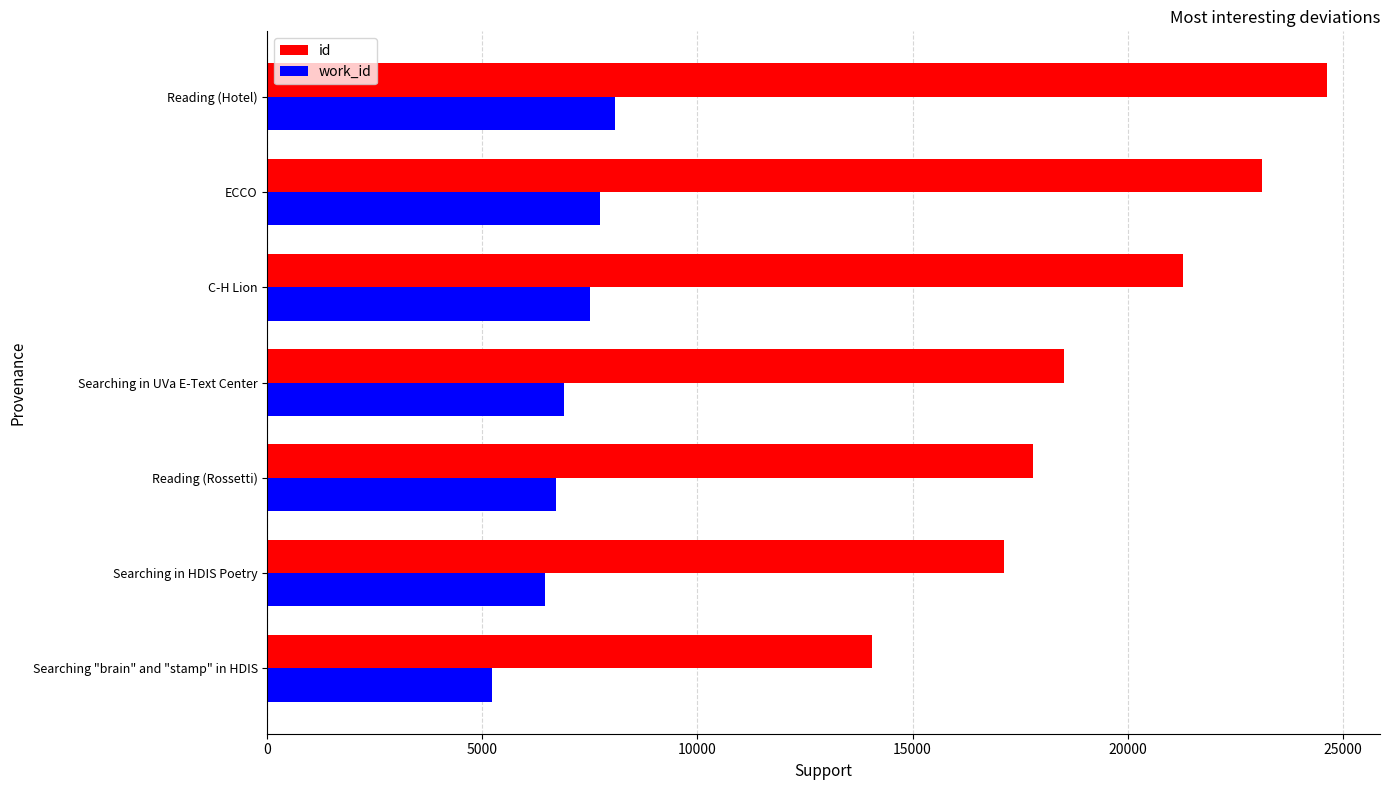

Between Searching in UVa E-Text Center and ECCO, which series saw the biggest shift?

id